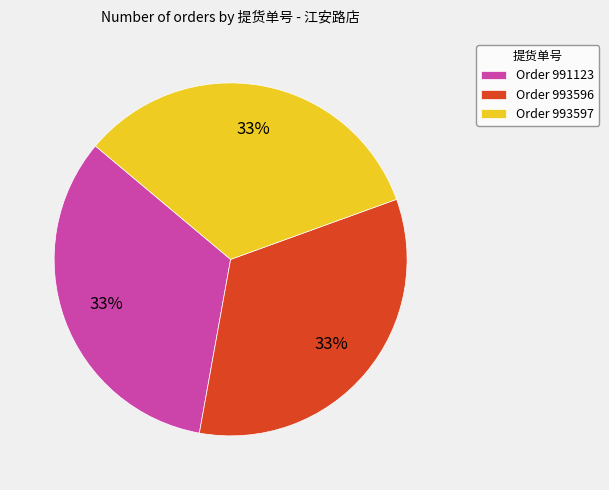

How many segments does this pie chart have?

3